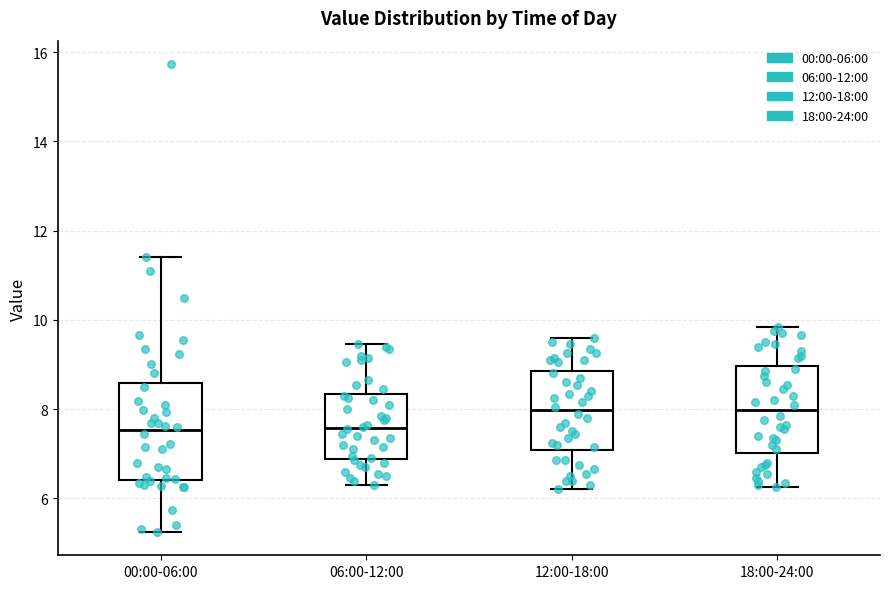

Reading left to right, transcribe this box plot: for each box, give where its median line is, the range the box spans, and where its two whiskers end, as read against the y-axis. The values are not printed on the chart, so give them approximately, as read against the axis.

00:00-06:00: median 7.6, box 6.4 to 8.6, whiskers 5.2 to 11.4
06:00-12:00: median 7.6, box 6.8 to 8.4, whiskers 6.4 to 9.4
12:00-18:00: median 8.0, box 7.0 to 8.8, whiskers 6.2 to 9.6
18:00-24:00: median 8.0, box 7.0 to 9.0, whiskers 6.2 to 9.8